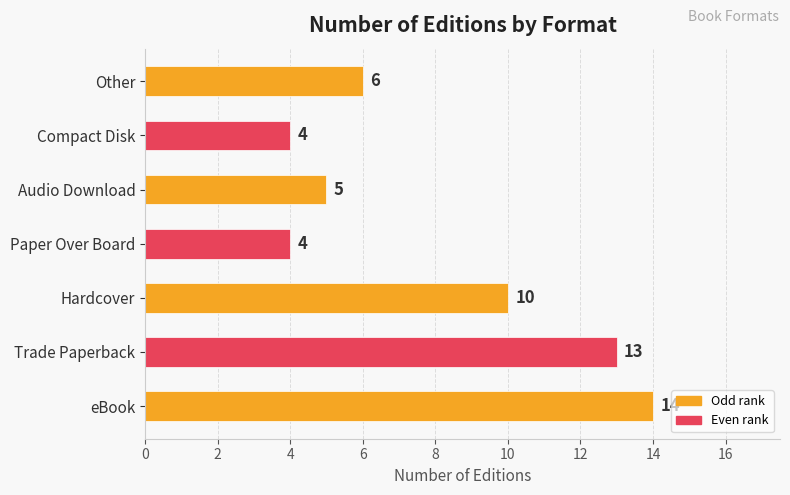

Is it true that the value at Other is 10?

False